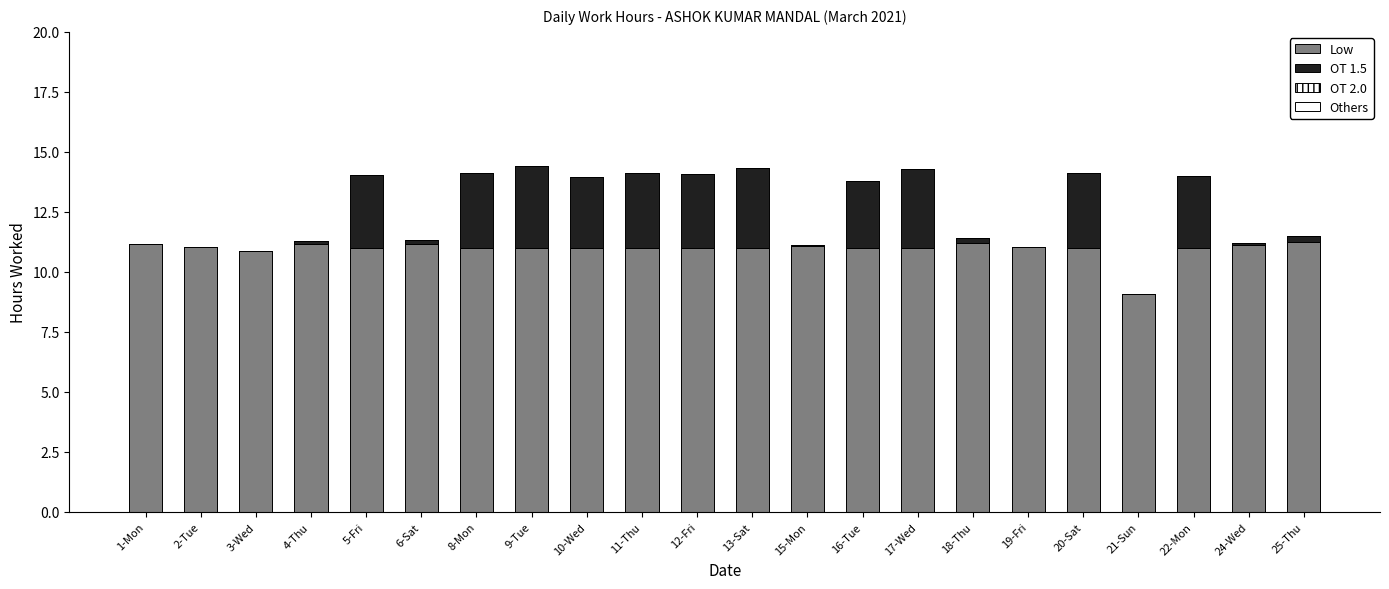

What is the total value across all series at 15-Mon?

11.1